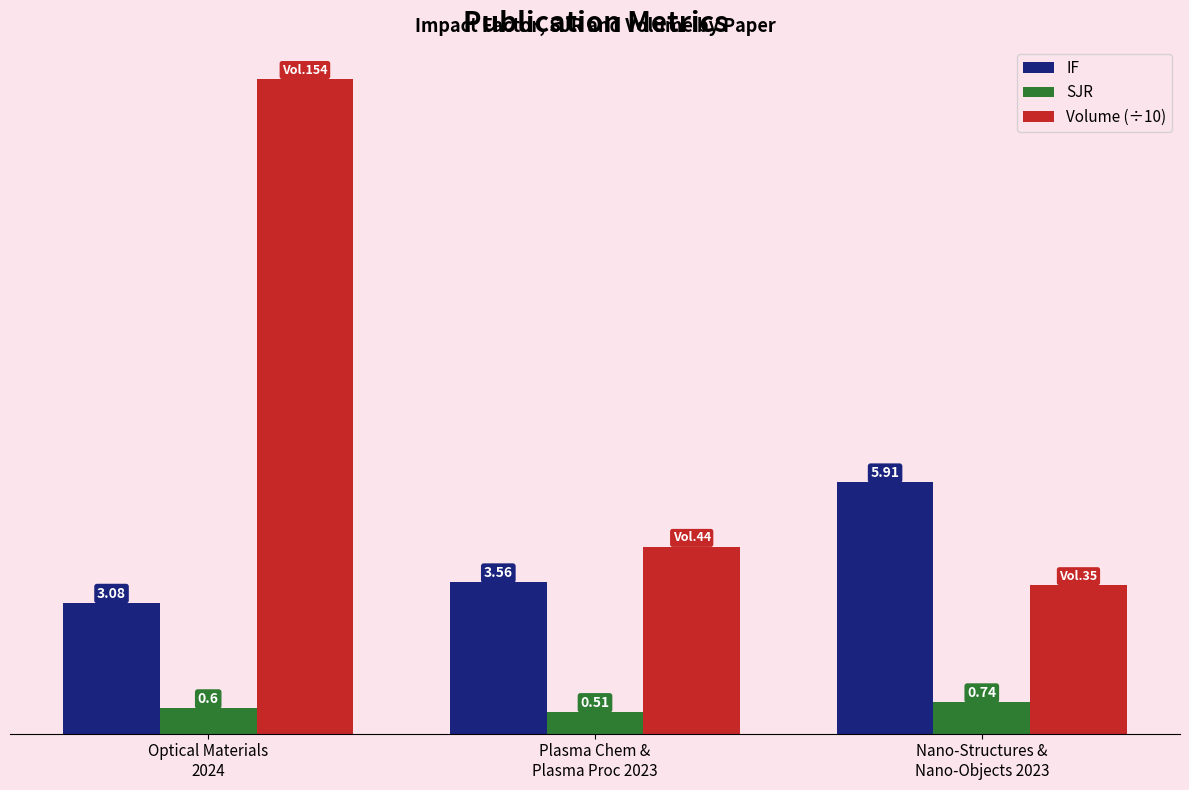

Which series has the widest spread of values?

Volume (÷10)